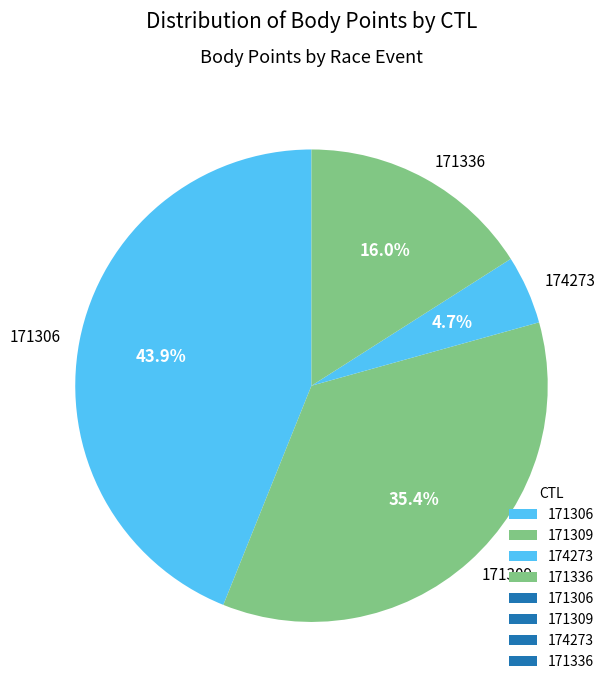

To the nearest percent, what is the average slice percentage?

25%